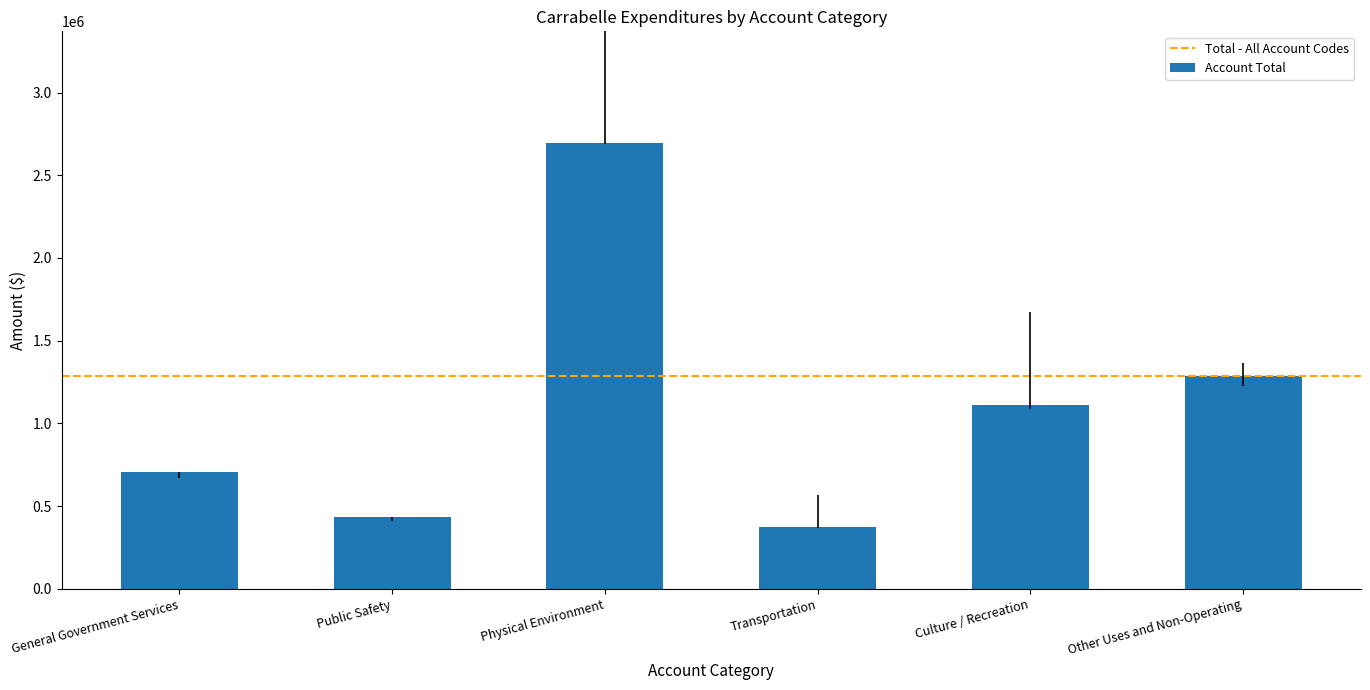

Which label corresponds to the smallest value in the chart?

Transportation